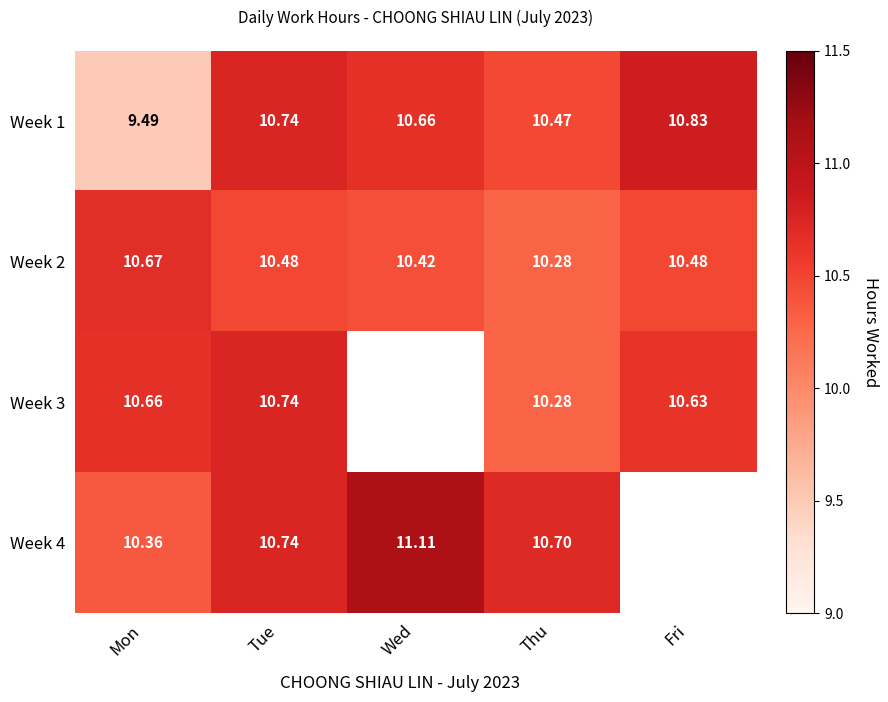

True or false: Week 3 has a value of 10.7 at Mon.

True